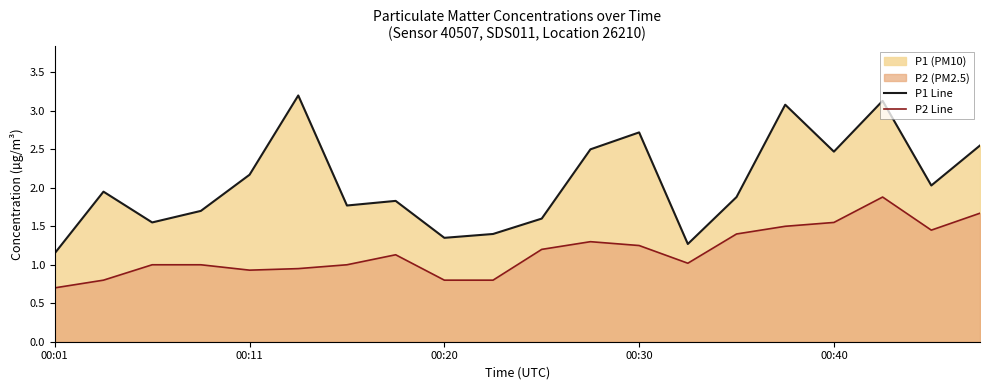

How many values in the P2 Line series exceed 1?

11